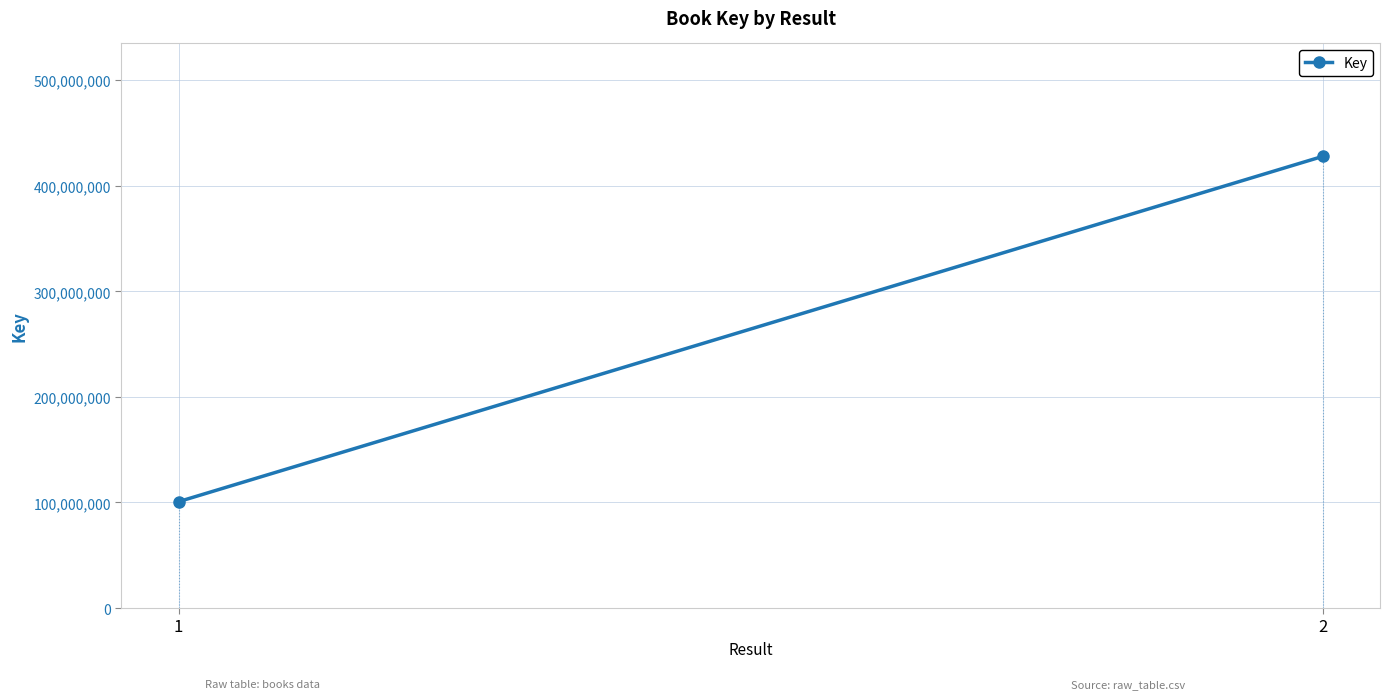

List the labels in order of value, largest first.

2, 1